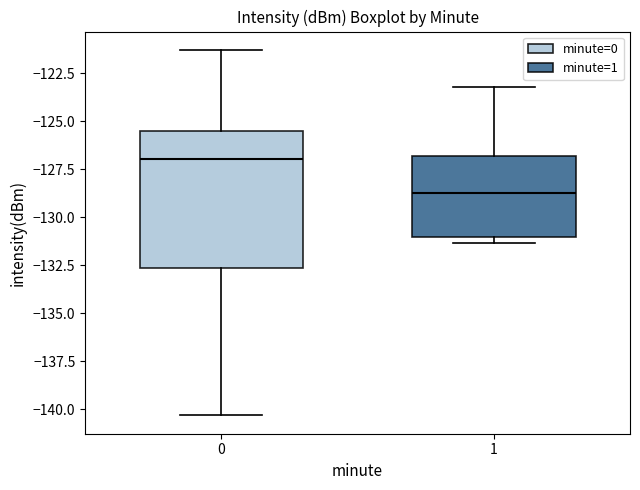

Reading left to right, transcribe this box plot: for each box, give where its median line is, the range the box spans, and where its two whiskers end, as read against the y-axis. The values are not printed on the chart, so give them approximately, as read against the axis.

0: median -127.0, box -132.5 to -125.5, whiskers -140.5 to -121.5
1: median -128.5, box -131.0 to -127.0, whiskers -131.5 to -123.0